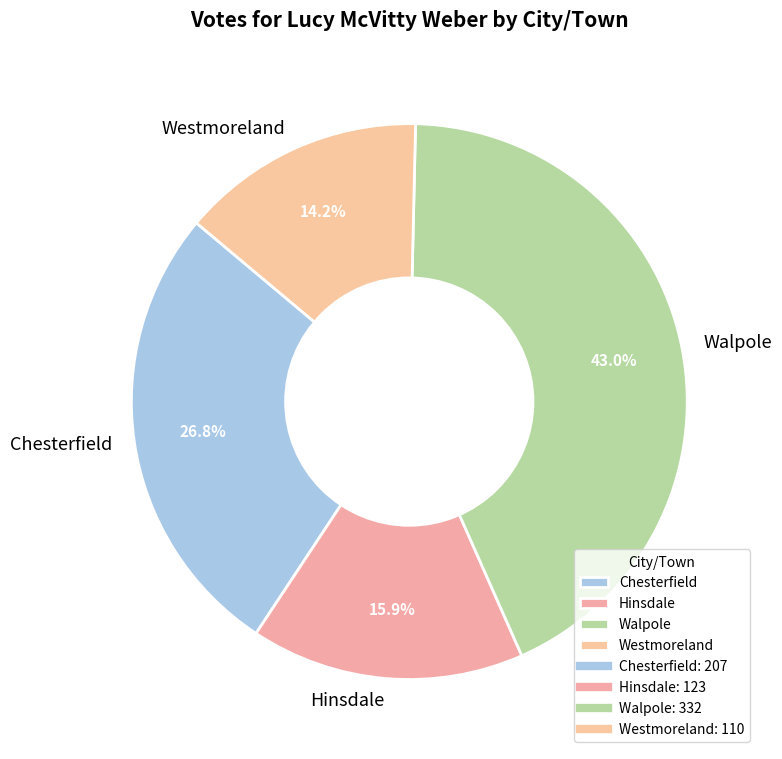

Combined, do Hinsdale and Walpole account for over 50%?

Yes